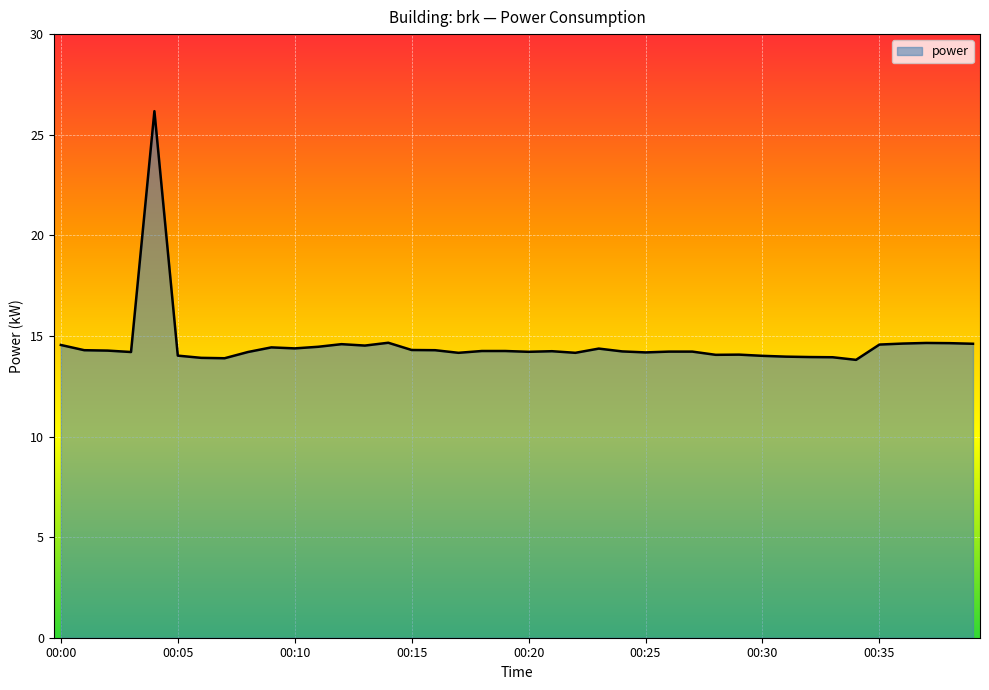

What is the difference between the maximum and minimum values?

12.4